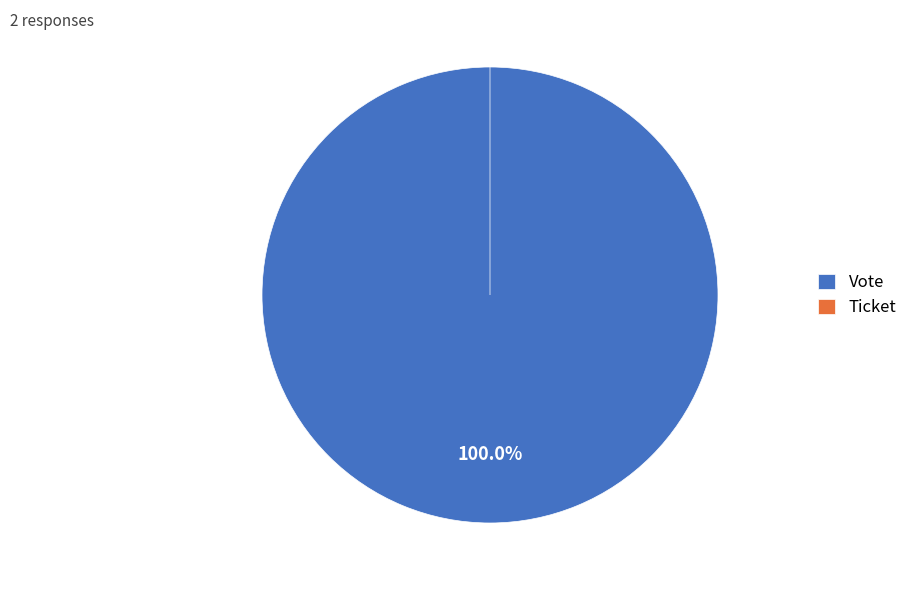

Which category has the biggest portion of the pie?

Vote